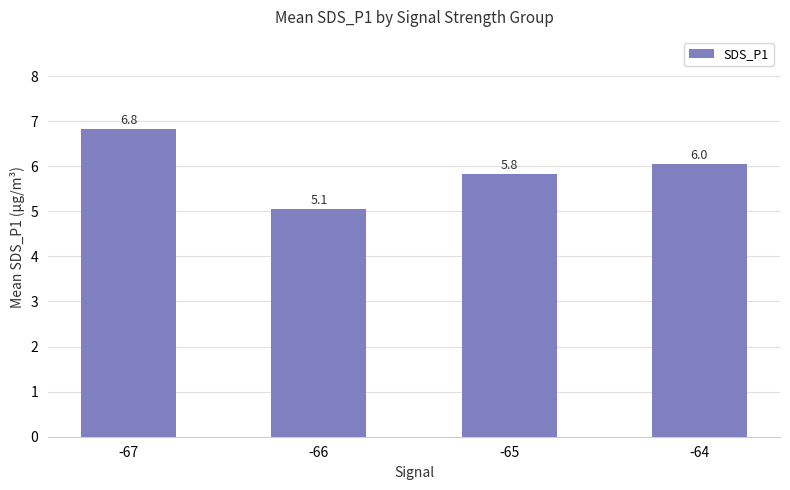

What is the difference between the second highest and minimum values?

1.0